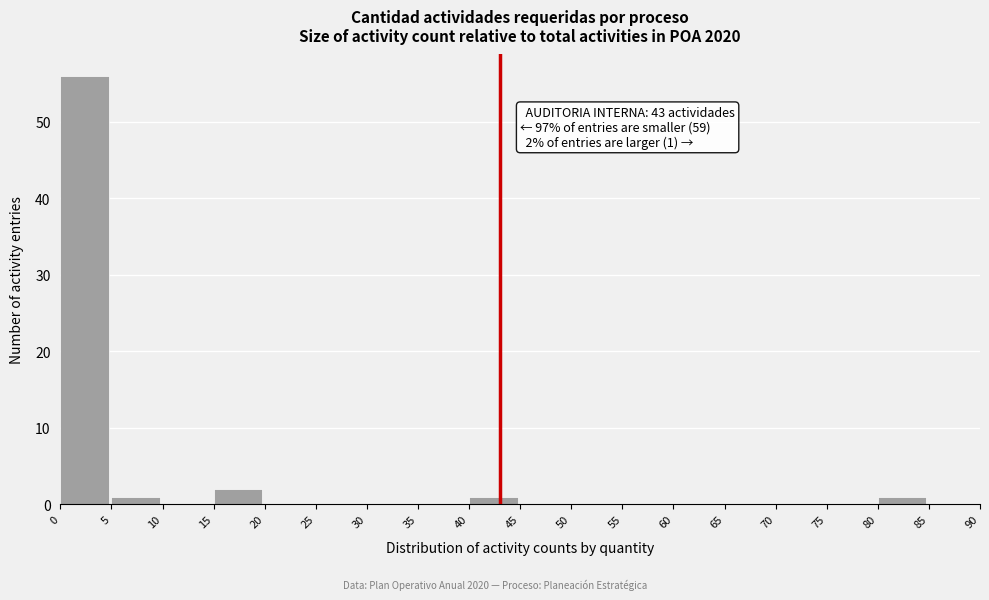

Over which range of the x-axis is the bar tallest?

0 to 5